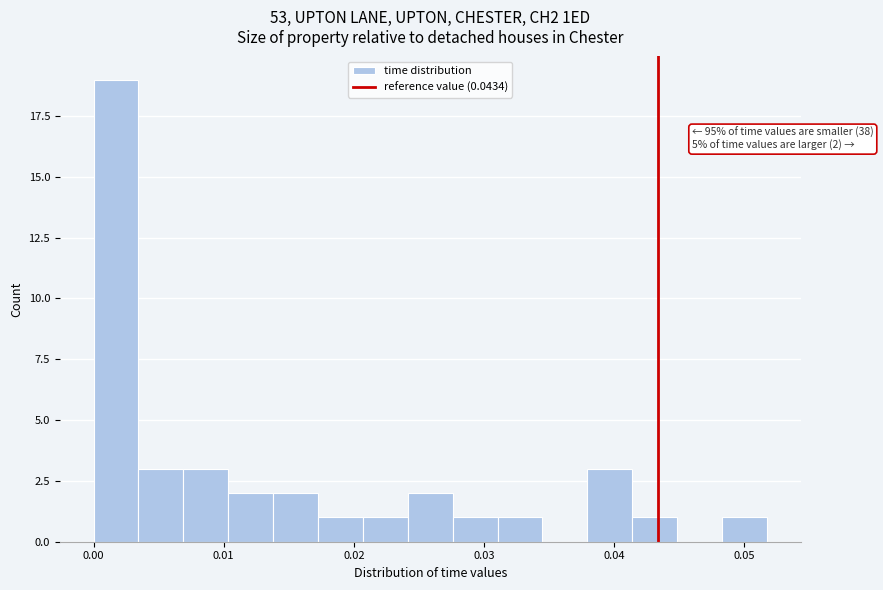

Read against the x-axis, roughly where is the centre of the tallest bar?

0.002